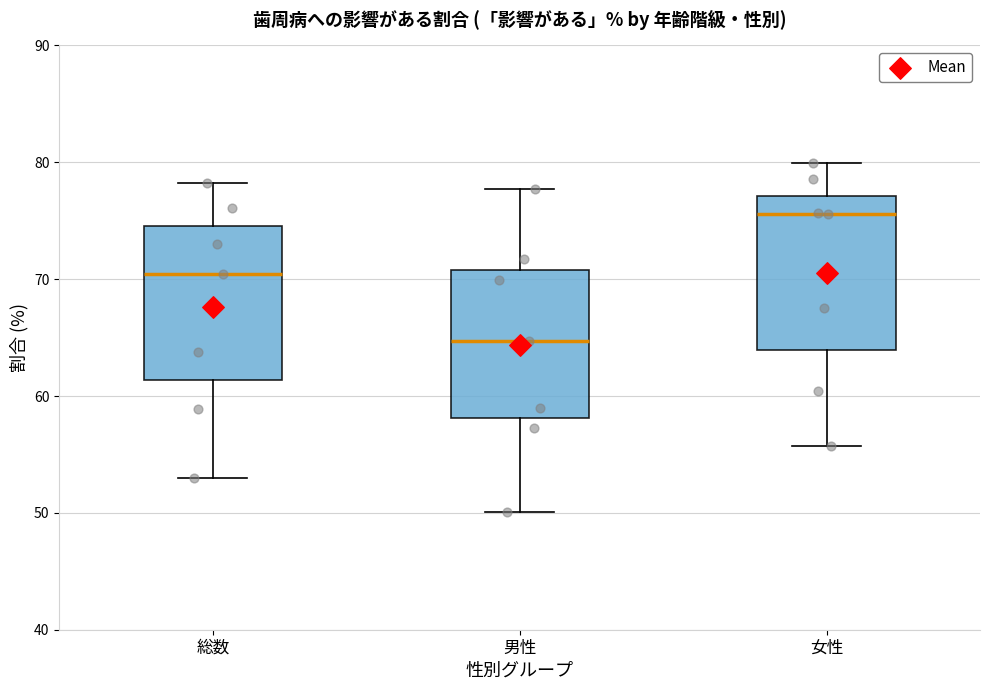

Which box's median line is the lowest?

男性